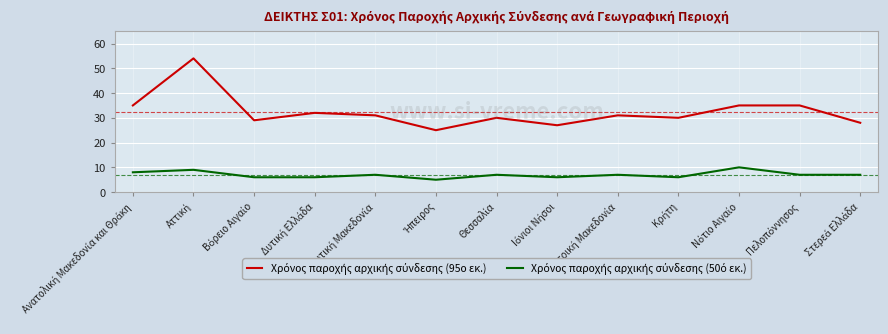

How many lines are shown in the chart?

2